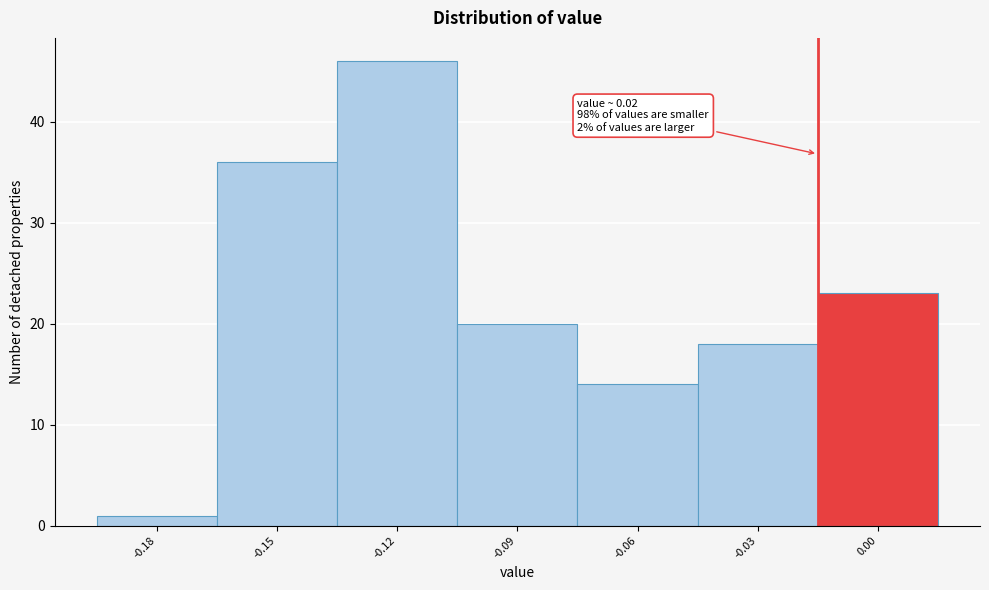

Reading right to left, what are all the values shown in this chart?

23	18	14	20	46	36	1